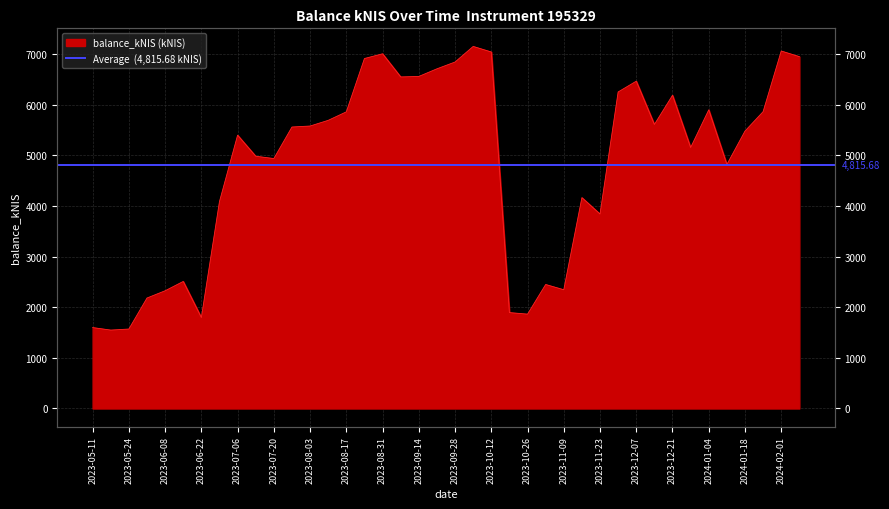

How many points are higher than both their immediate neighbors (excluding endpoints)?

10